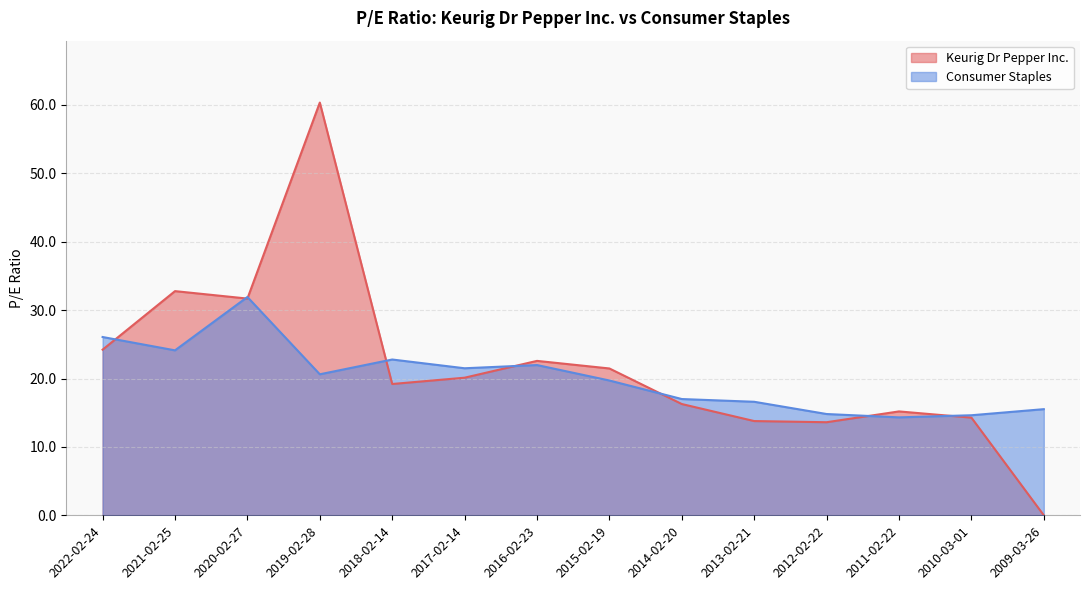

True or false: Consumer Staples and Keurig Dr Pepper Inc. intersect in this chart.

True